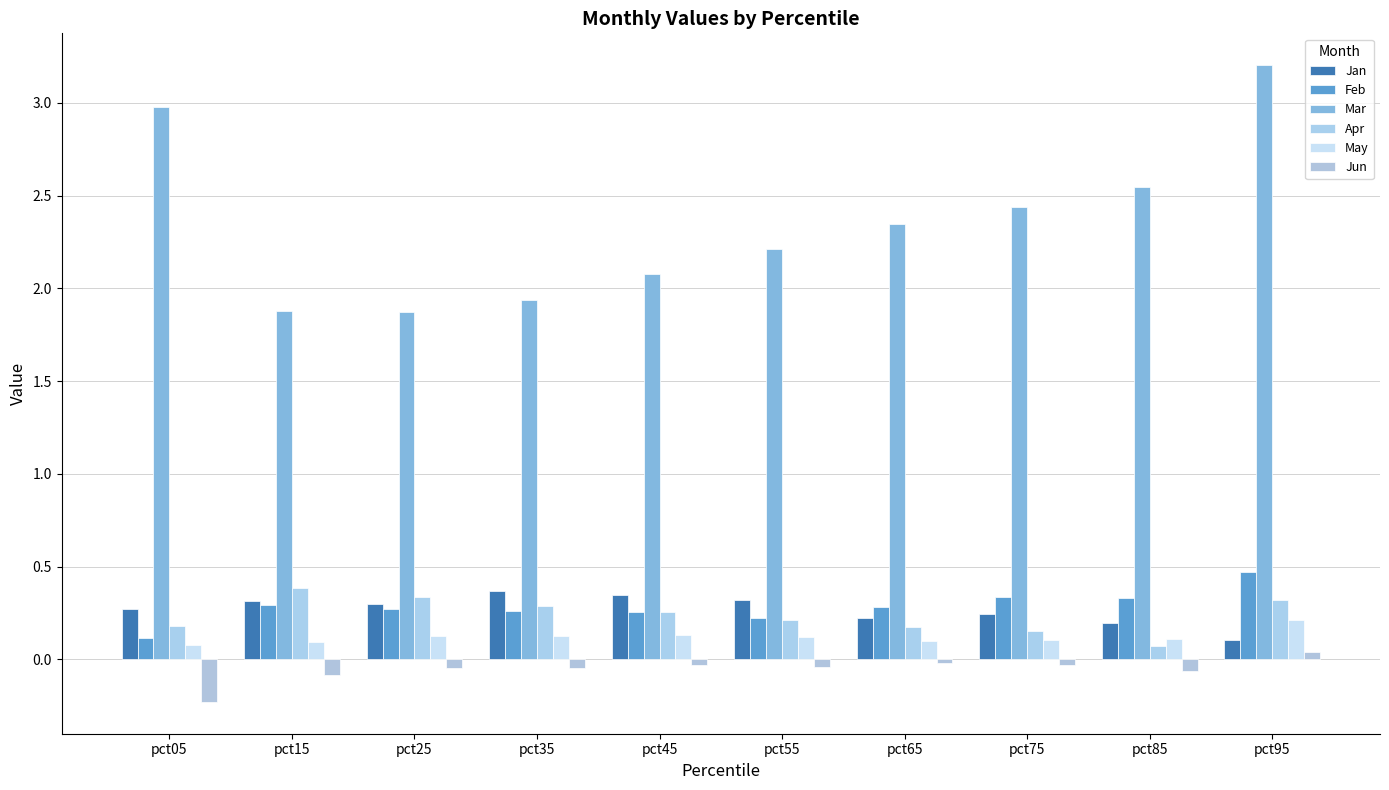

The value of Mar at pct35 is 0.5. True or false?

False